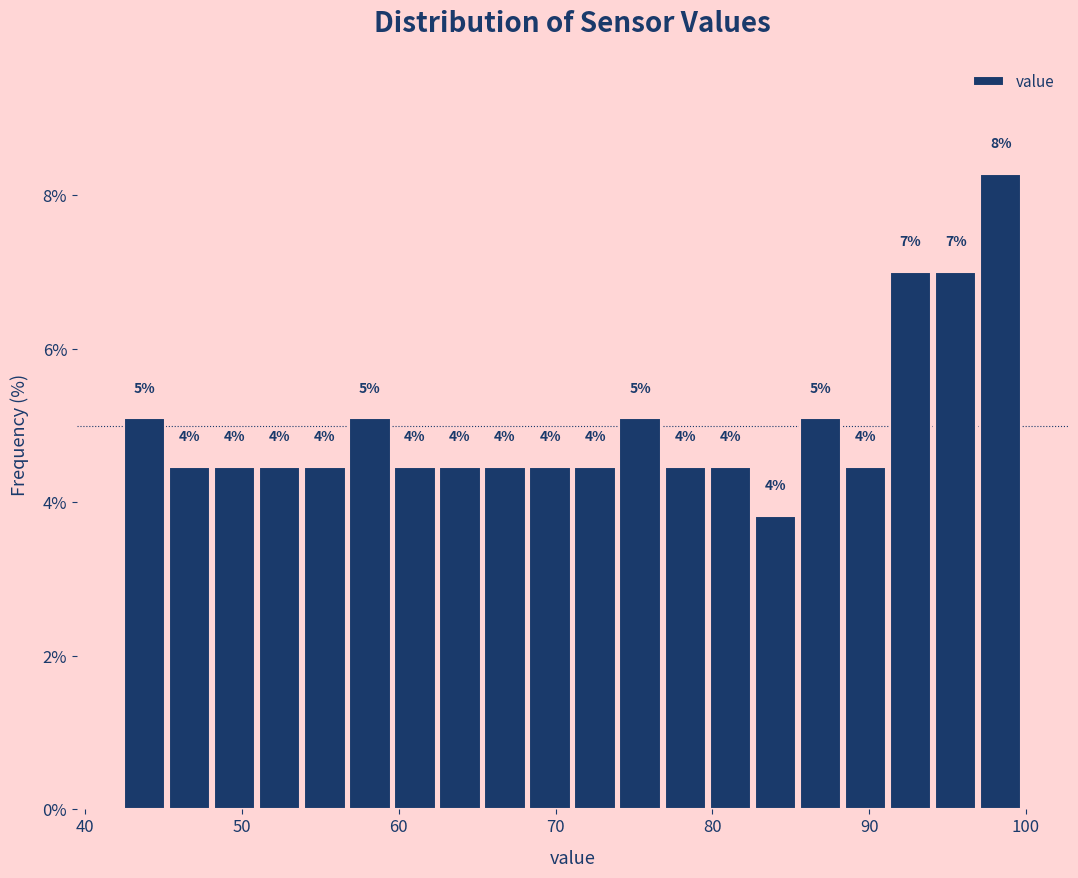

Read against the x-axis, roughly where is the centre of the tallest bar?

98